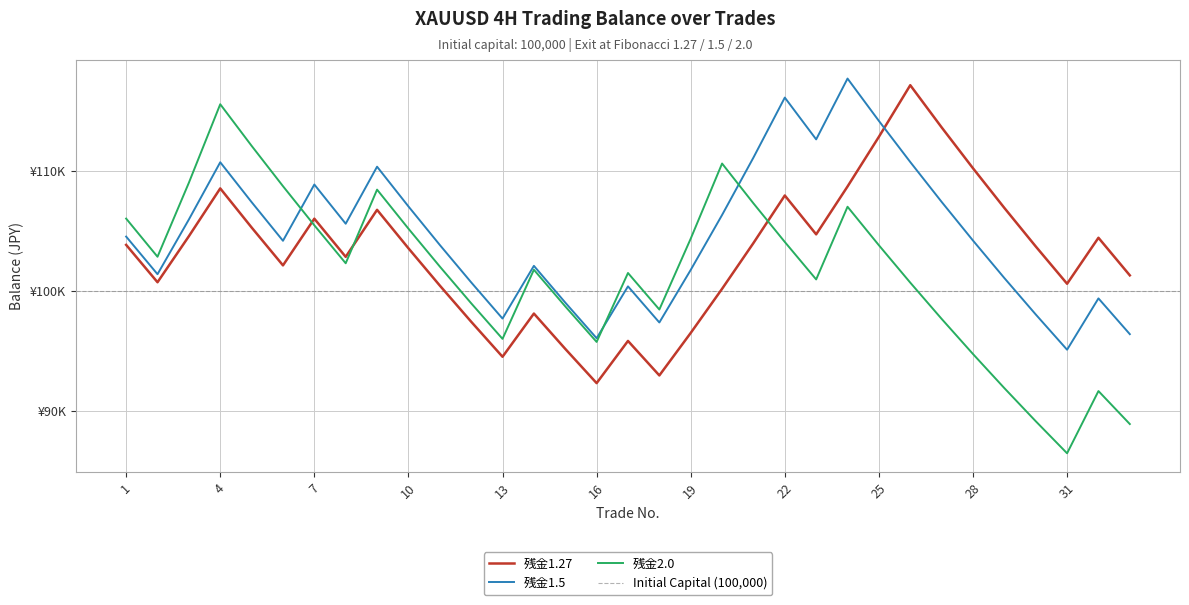

What is the difference between the maximum and minimum values in the 残金1.27 series?

24824.6